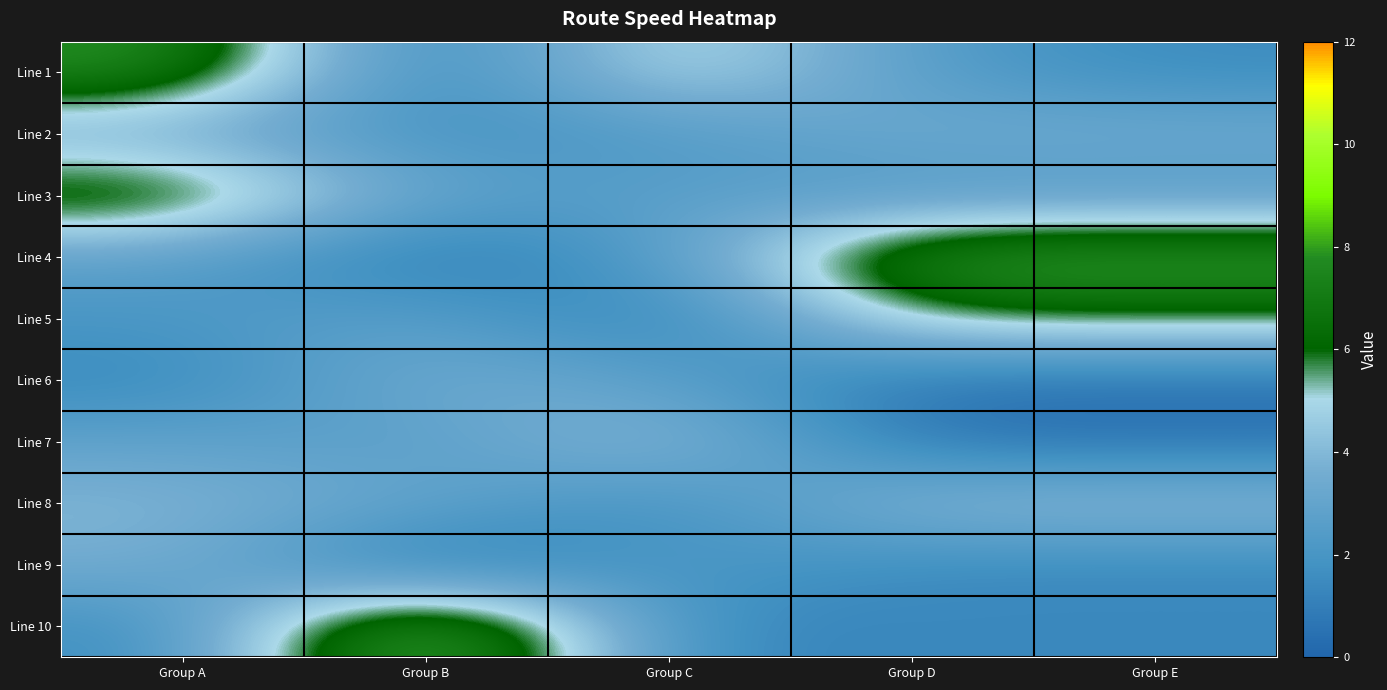

Between Group E and Group D, which is larger?

Group D